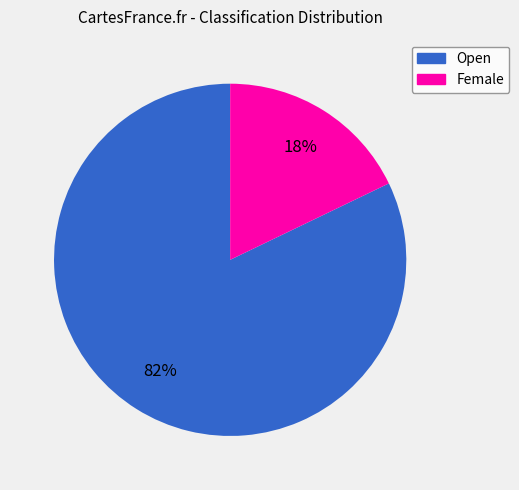

How many slices are in this pie chart?

2